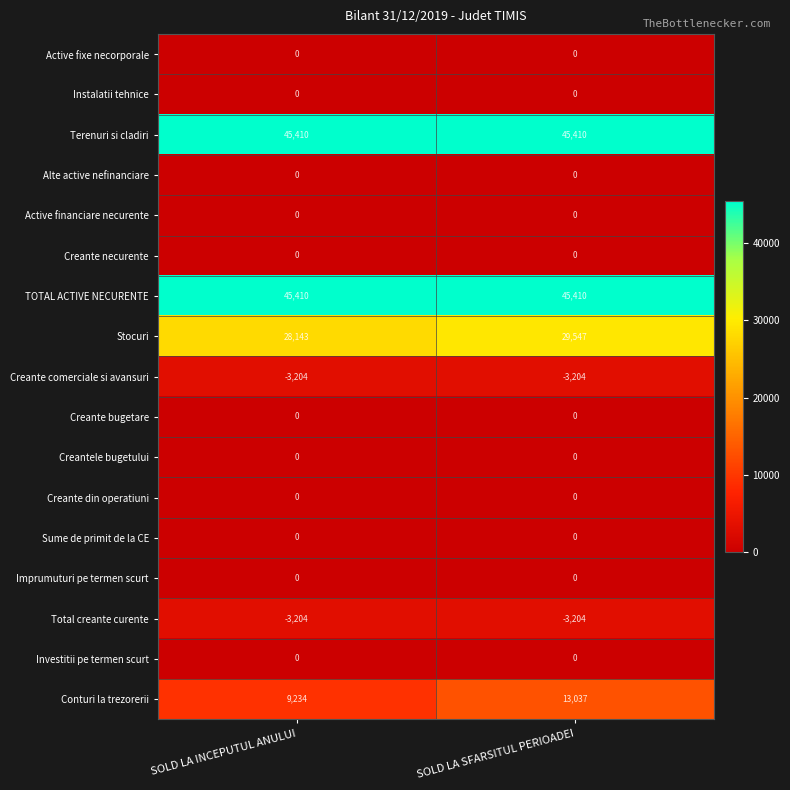

Which series changed the most between SOLD LA INCEPUTUL ANULUI and SOLD LA SFARSITUL PERIOADEI?

Conturi la trezorerii